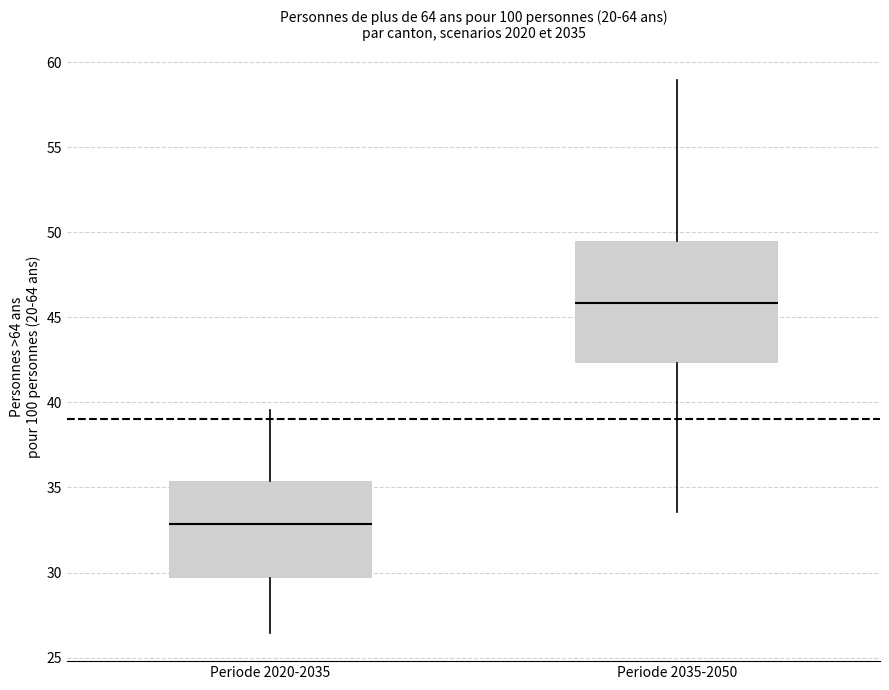

Which box is the tallest, from its lower edge to its upper edge?

Periode 2035-2050